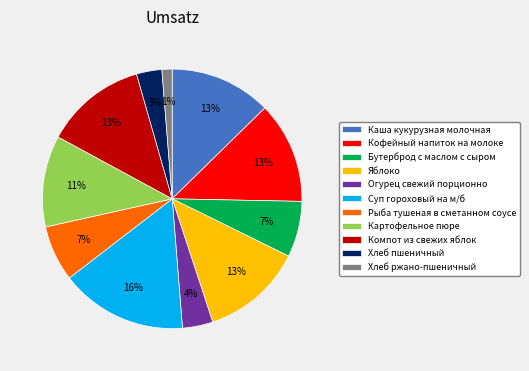

Between Огурец свежий порционно and Рыба тушеная в сметанном соусе, which is larger?

Рыба тушеная в сметанном соусе